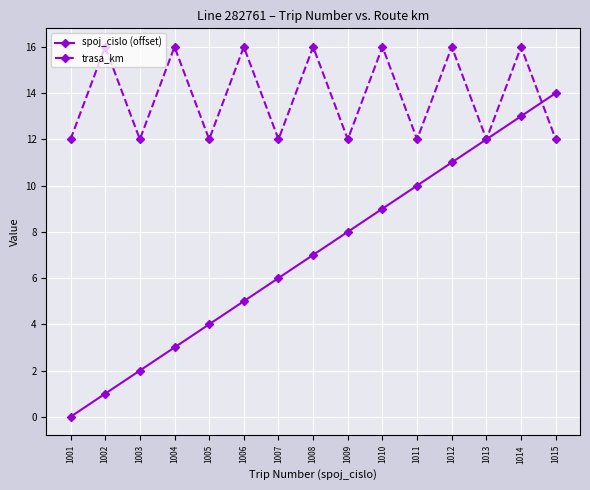

At which category is the sum across all series the highest?

1014